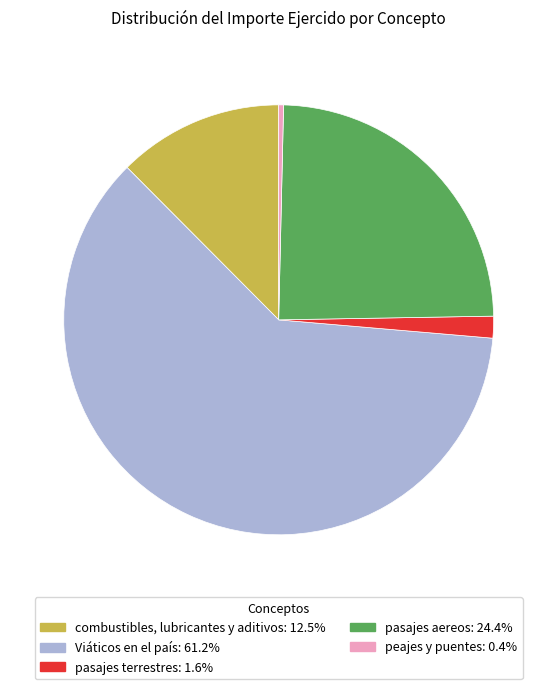

Is there any slice that represents more than half of the pie?

Yes